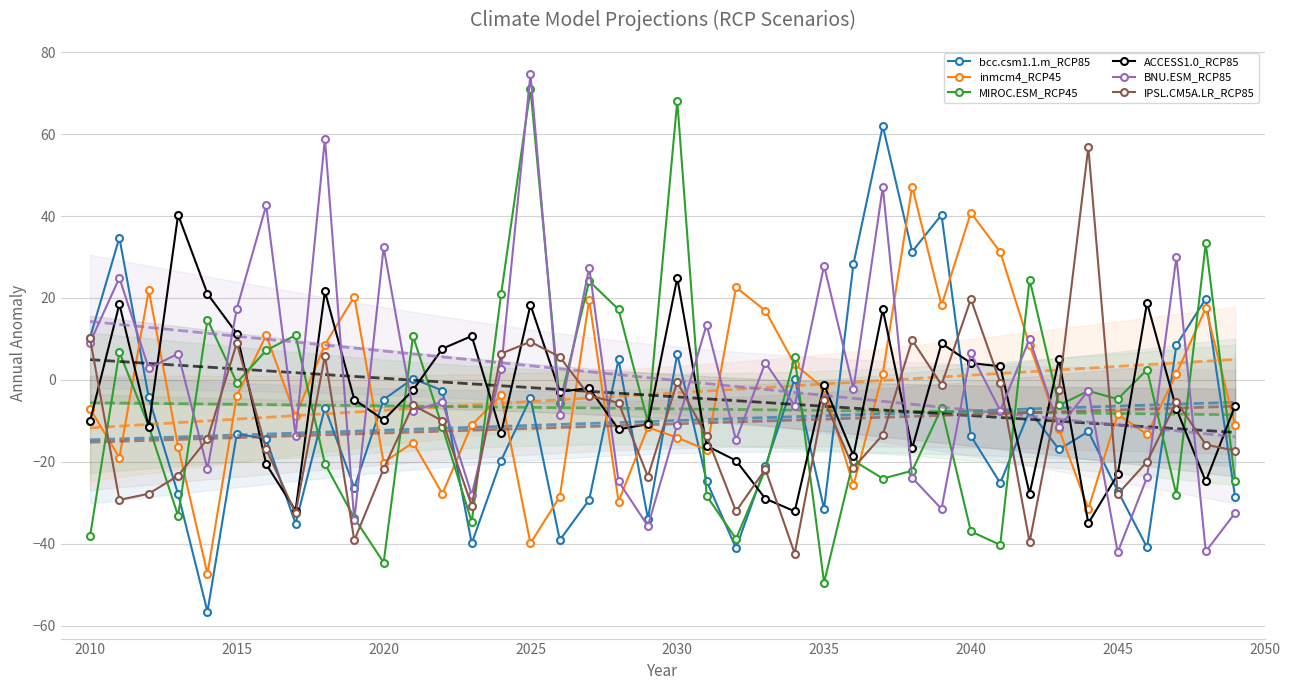

True or false: inmcm4_RCP45 has a value of -26.2 at 2010.

False